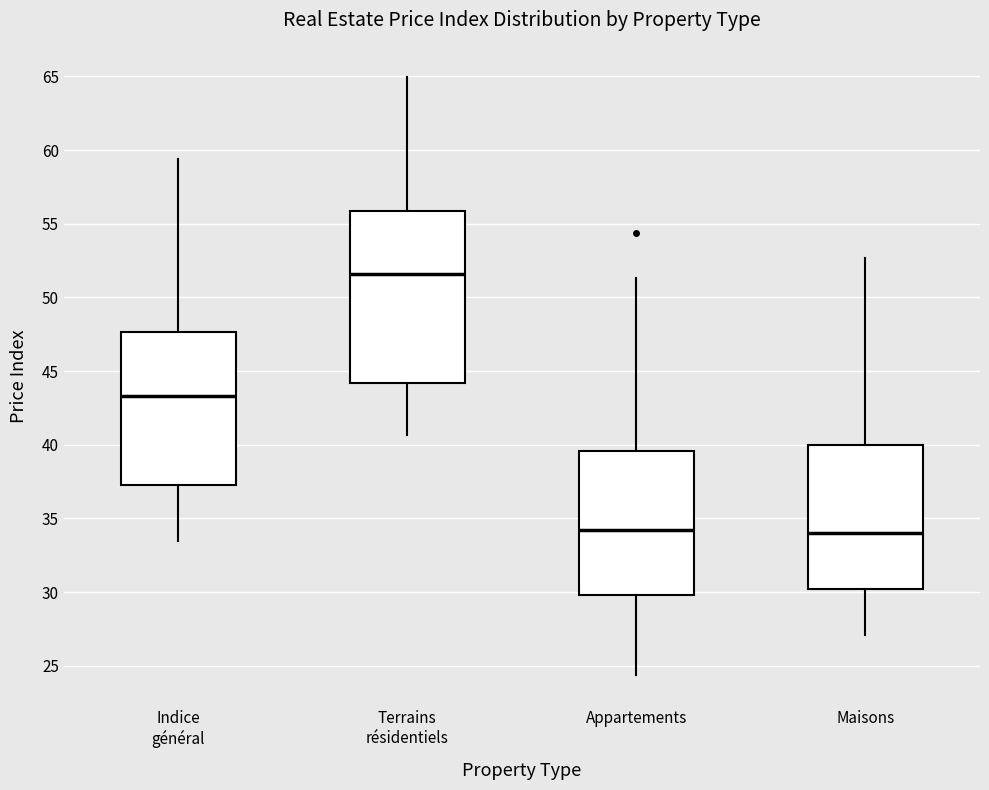

Reading left to right, transcribe this box plot: for each box, give where its median line is, the range the box spans, and where its two whiskers end, as read against the y-axis. The values are not printed on the chart, so give them approximately, as read against the axis.

Indice général: median 43.5, box 37.5 to 47.5, whiskers 33.5 to 59.5
Terrains résidentiels: median 51.5, box 44.0 to 56.0, whiskers 40.5 to 65.0
Appartements: median 34.0, box 30.0 to 39.5, whiskers 24.5 to 51.5
Maisons: median 34.0, box 30.0 to 40.0, whiskers 27.0 to 52.5